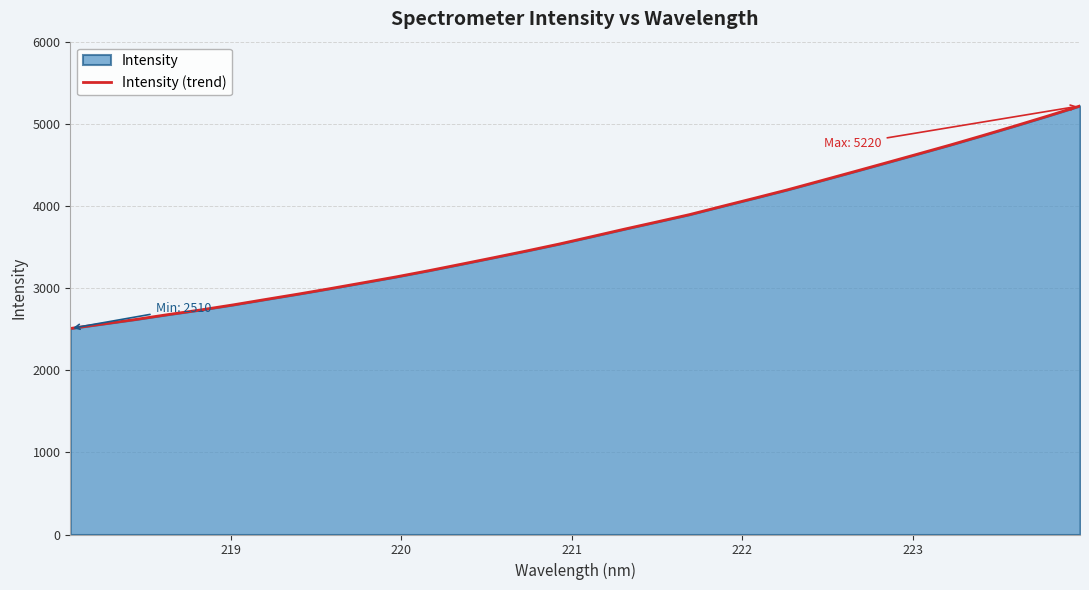

What is the greatest value displayed?

5220.5